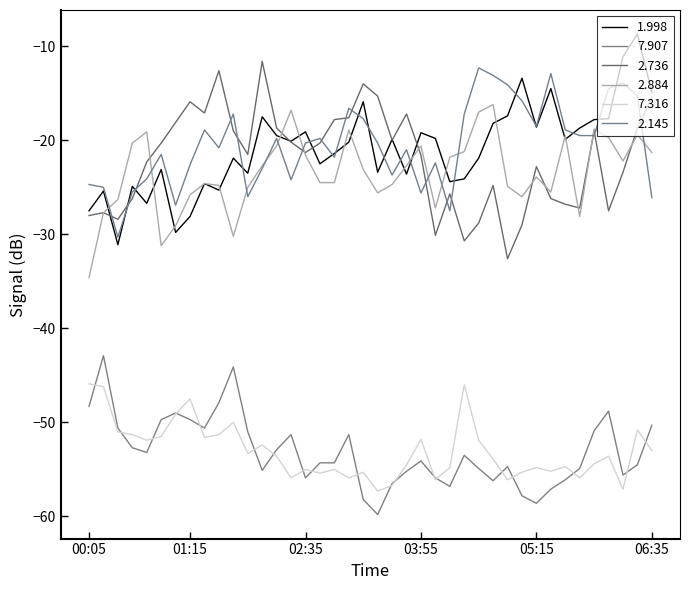

Is this an area chart (filled region under the line)?

No